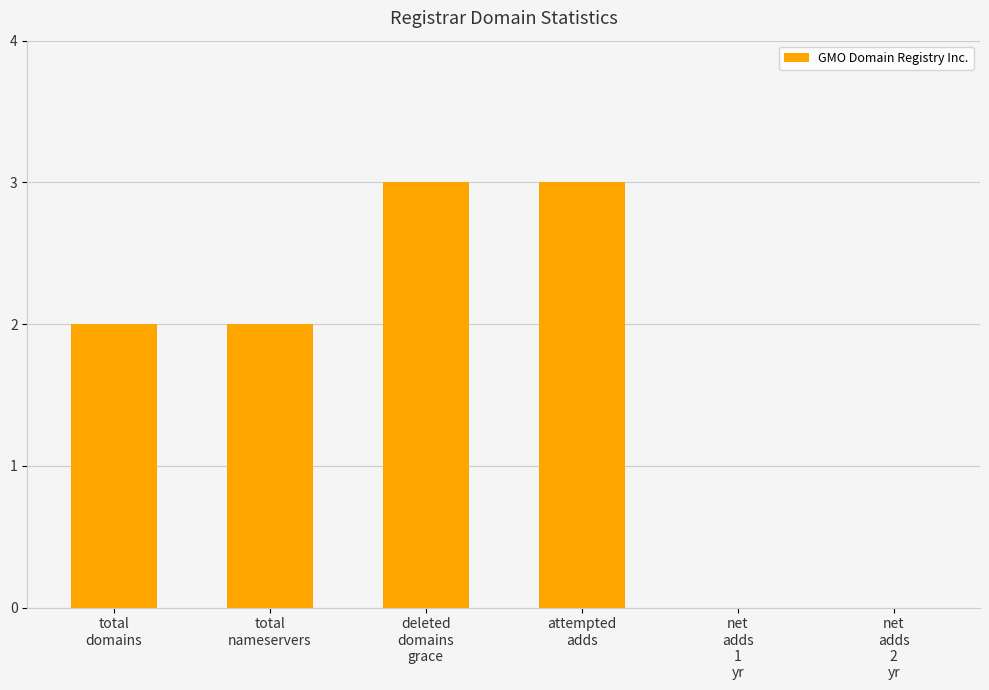

What is the sum of all values?

10